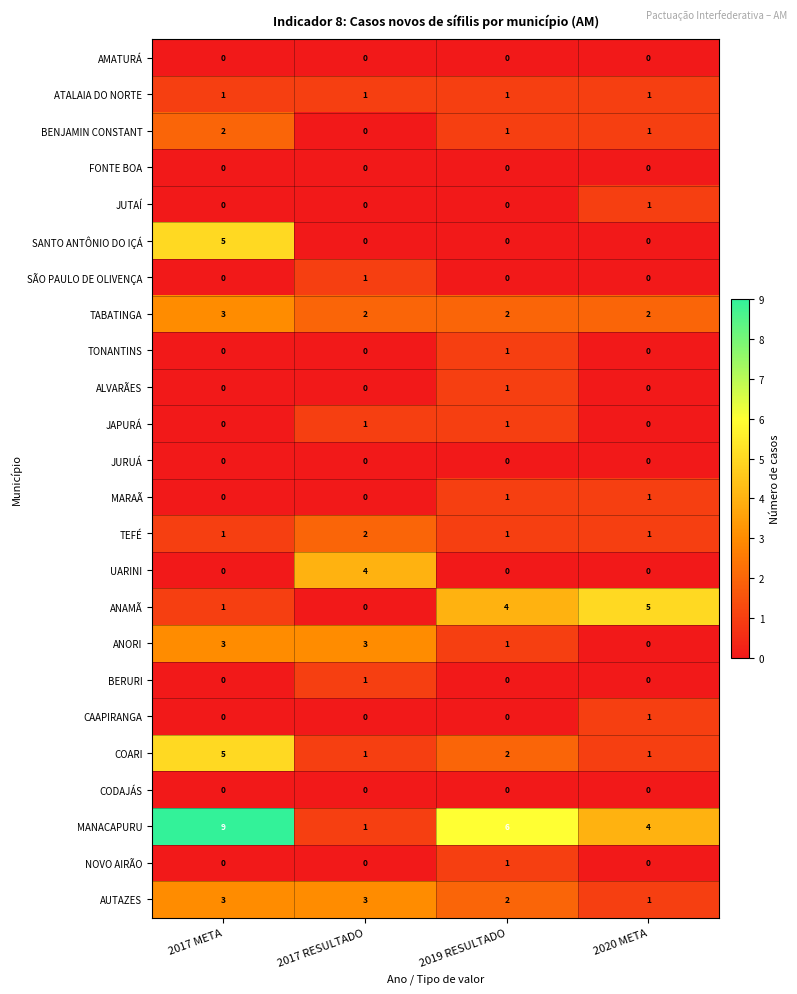

What is the maximum value shown in the chart?

9